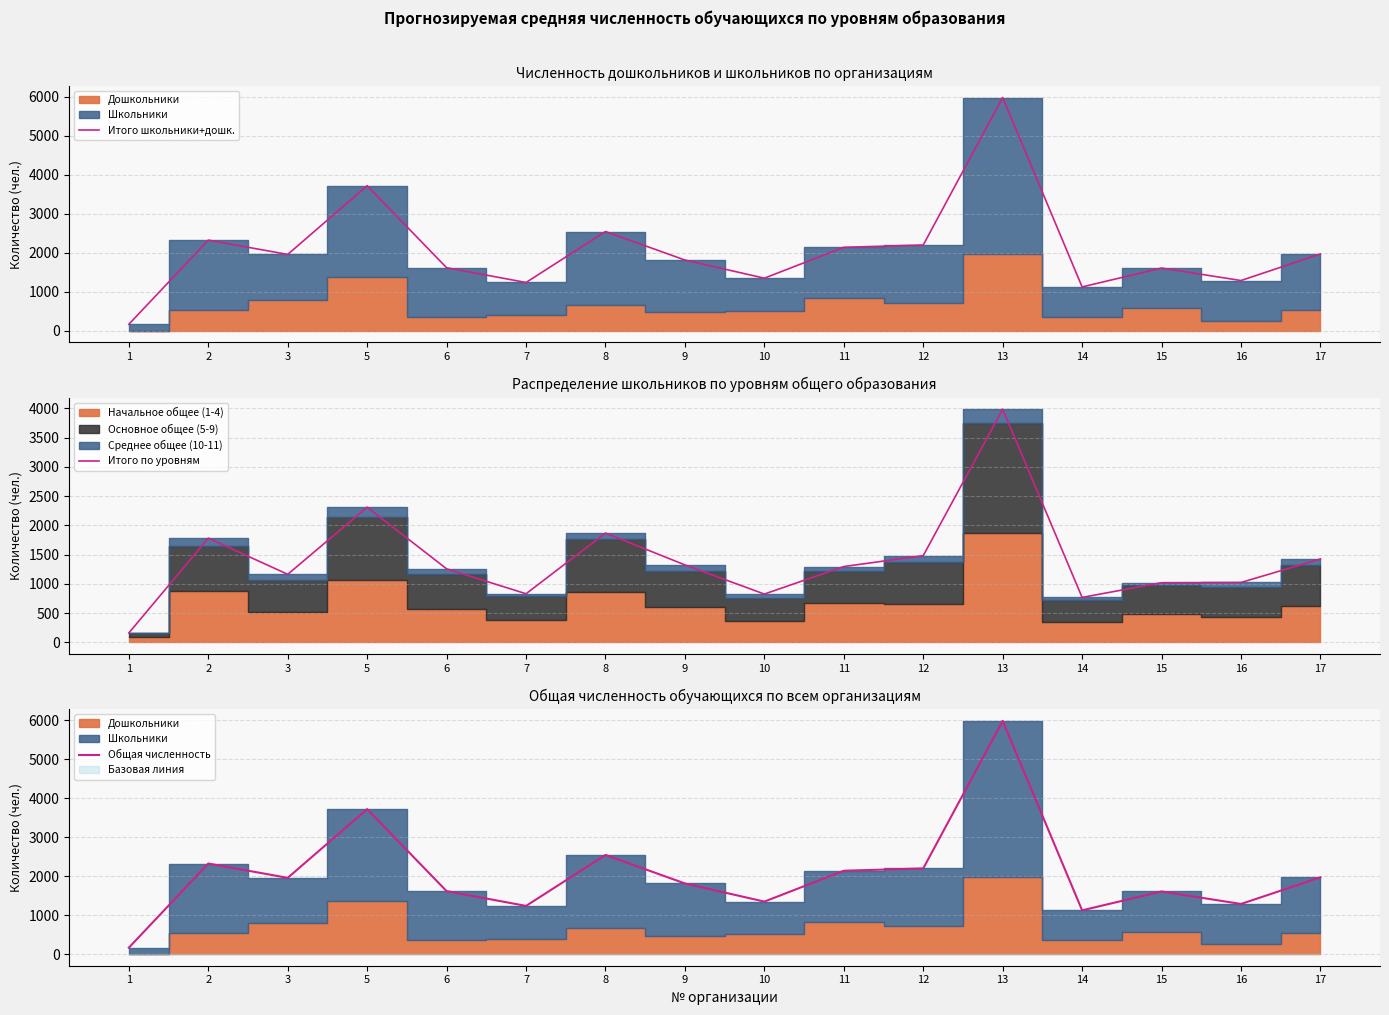

What is the sum of all Итого по уровням values?

22512.1